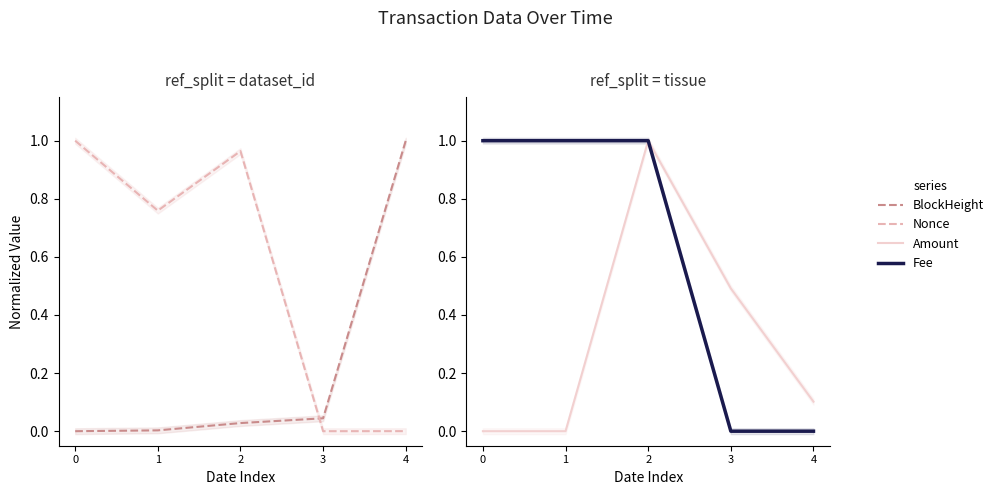

What is the sum of the Nonce values at 0 and 1?

1.8